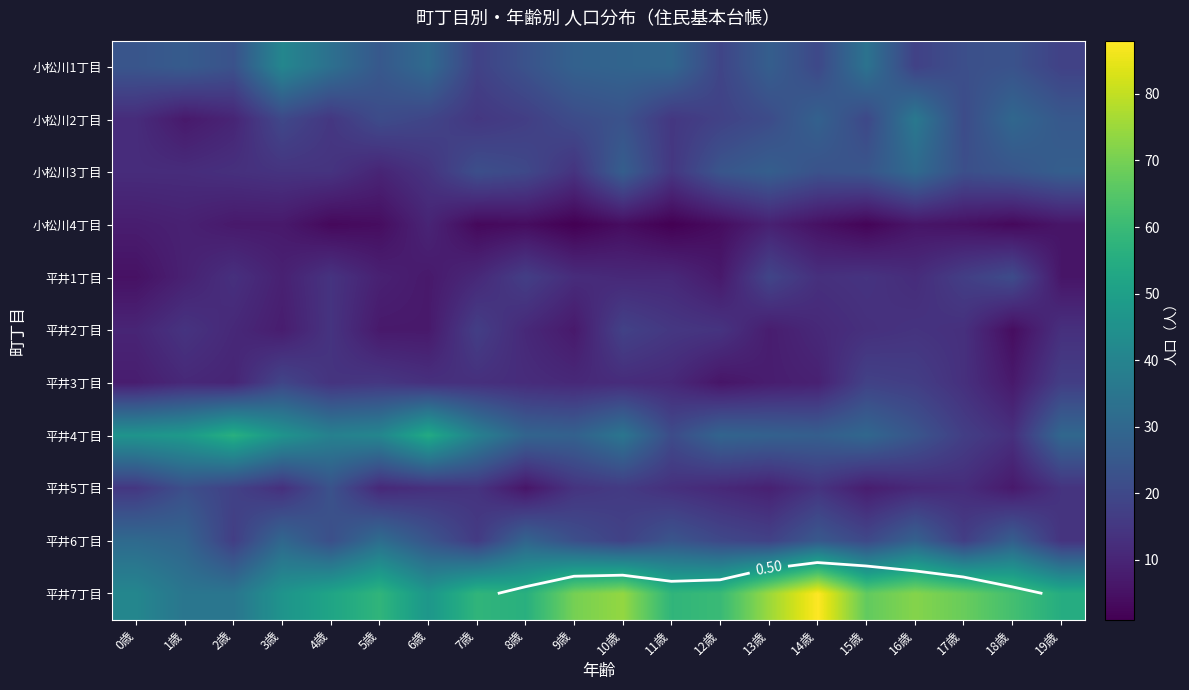

Between 13歳 and 16歳, which is larger?

13歳